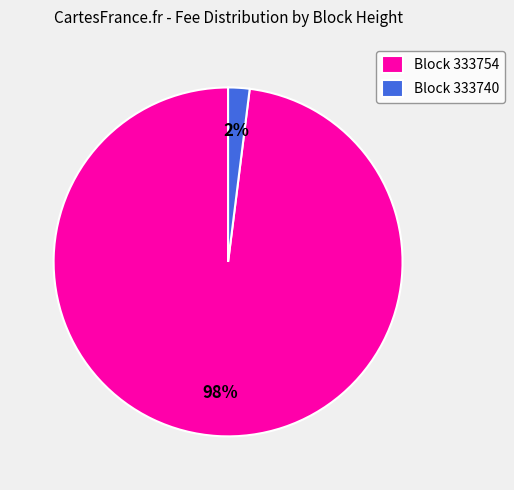

Which category has the biggest portion of the pie?

Block 333754